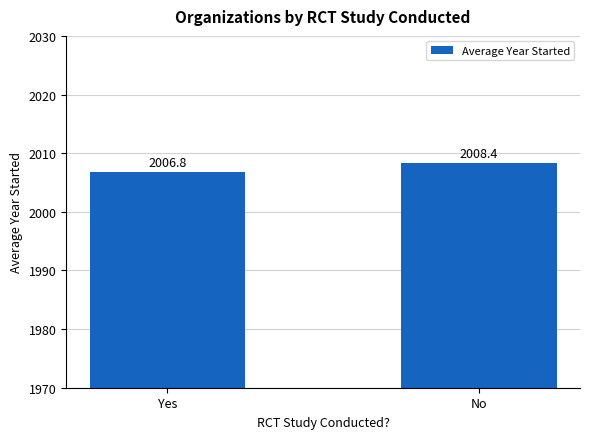

What is the sum of the values at Yes and No?

4015.2